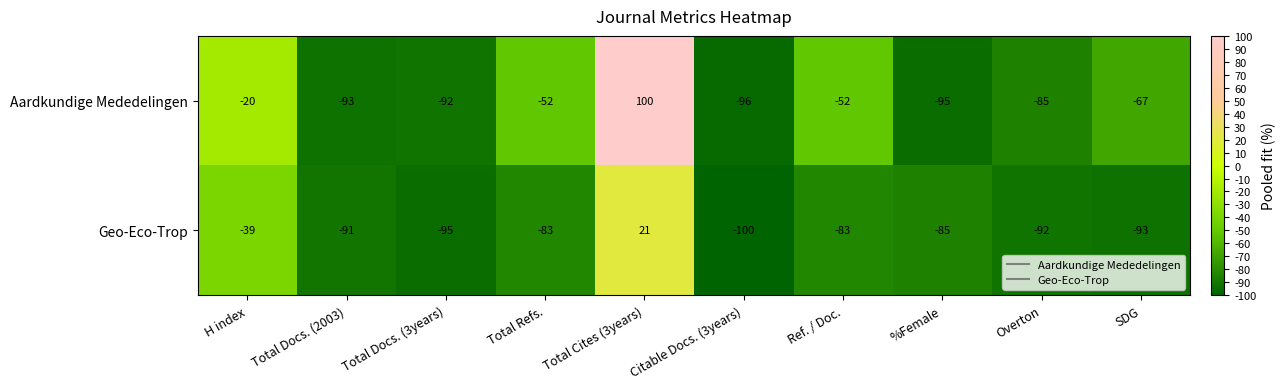

How many categories are shown in the chart?

10